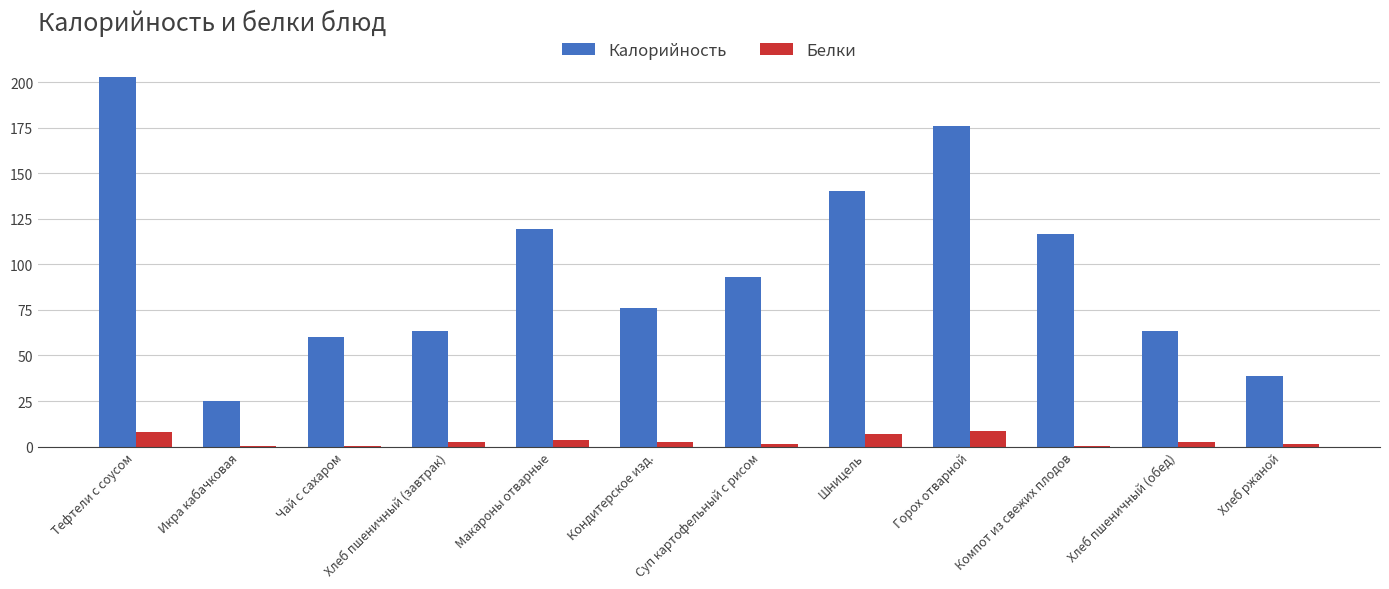

Is the value of Белки at Суп картофельный с рисом greater than the value of Калорийность at Кондитерское изд.?

No